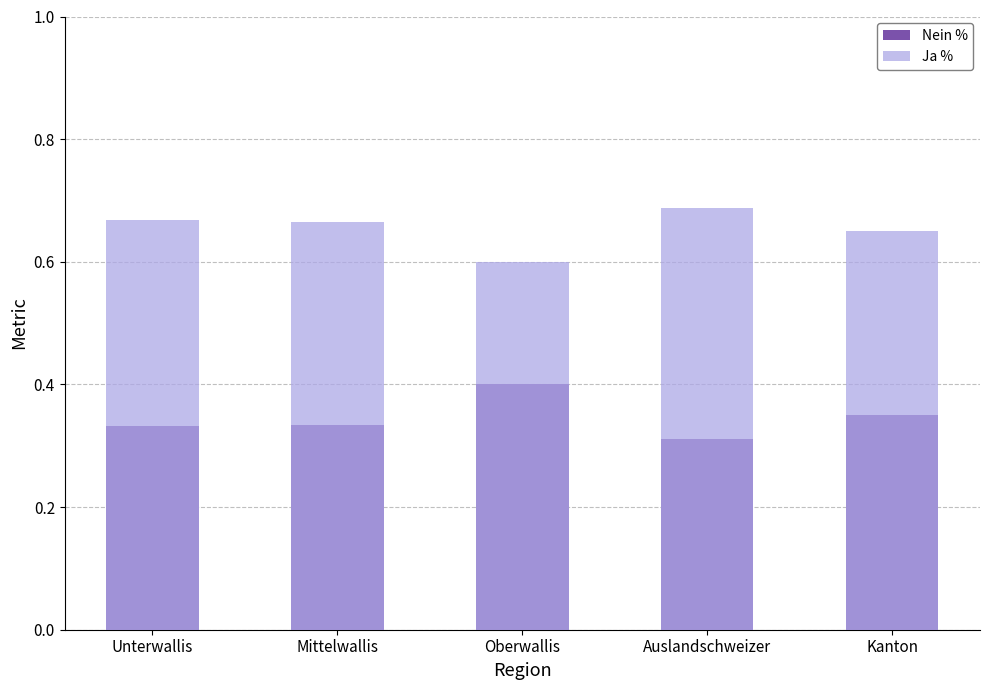

Reading left to right, transcribe all the data shown in this chart.

Nein %: Unterwallis=0.3	Mittelwallis=0.3	Oberwallis=0.4	Auslandschweizer=0.3	Kanton=0.4
Ja %: Unterwallis=0.7	Mittelwallis=0.7	Oberwallis=0.6	Auslandschweizer=0.7	Kanton=0.6